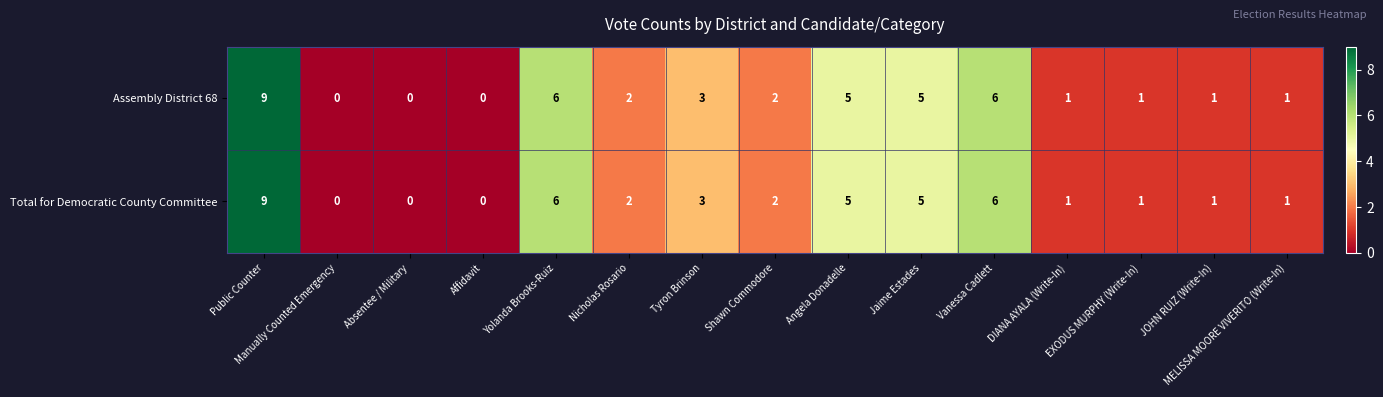

Where does the Total for Democratic County Committee series first go above 2?

Public Counter